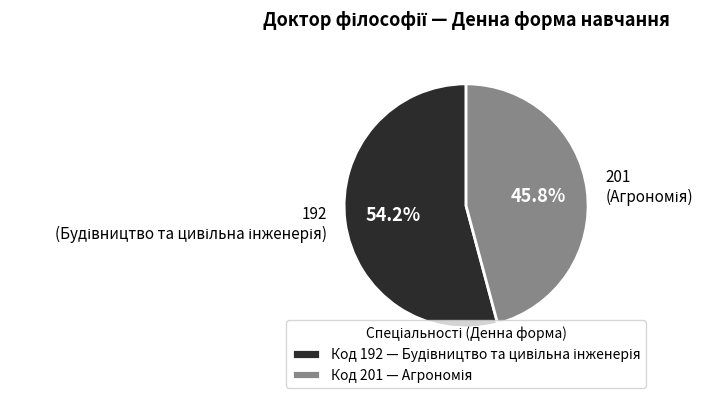

Rank the categories by value from lowest to highest.

201, 192